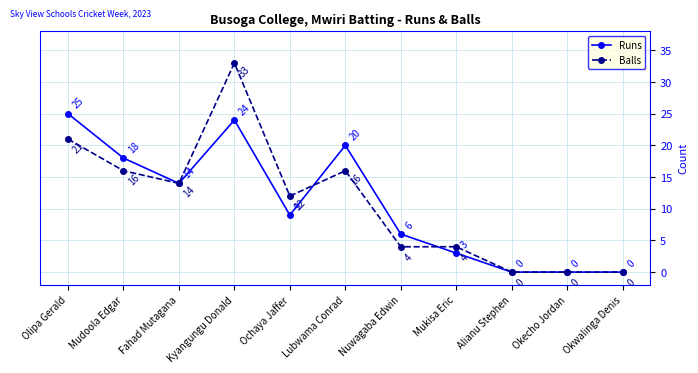

At which label does Runs reach its peak?

Olipa Gerald